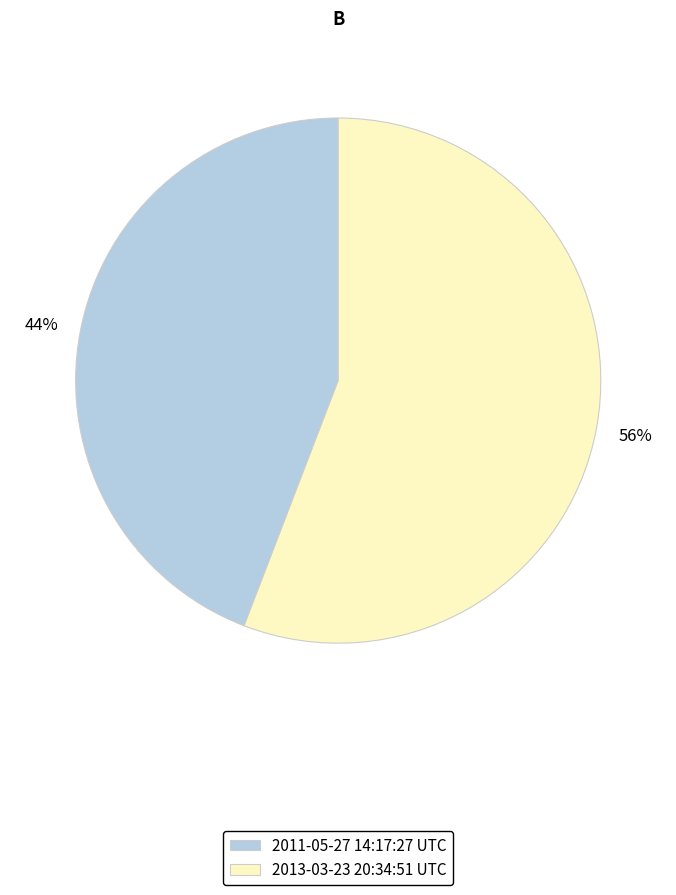

To the nearest percent, what percentage of the pie is 2013-03-23 20:34:51 UTC?

56%